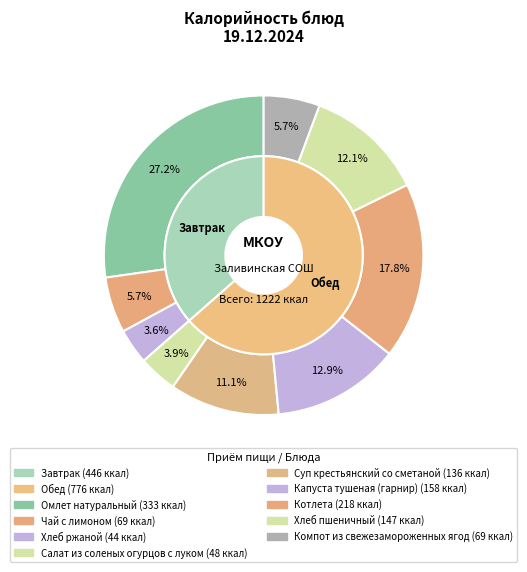

Which slice is the smallest?

Хлеб ржаной